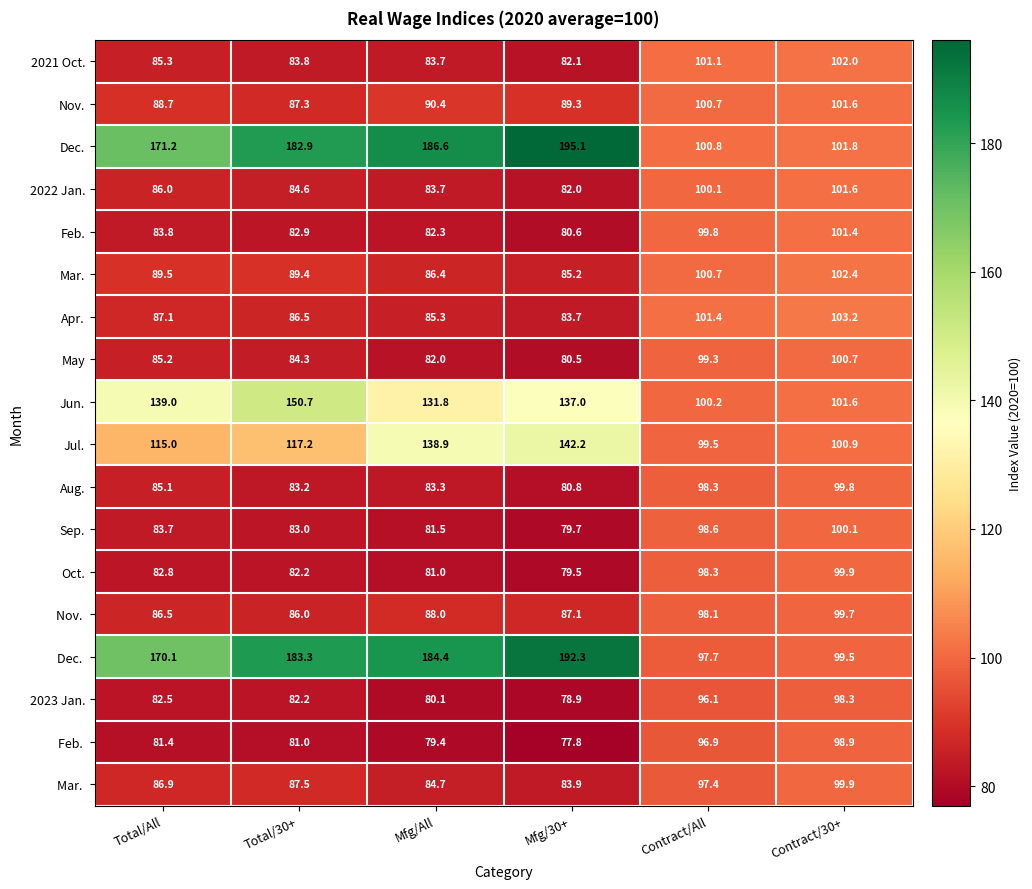

At which category does the chart reach its peak across all series?

Mfg/30+